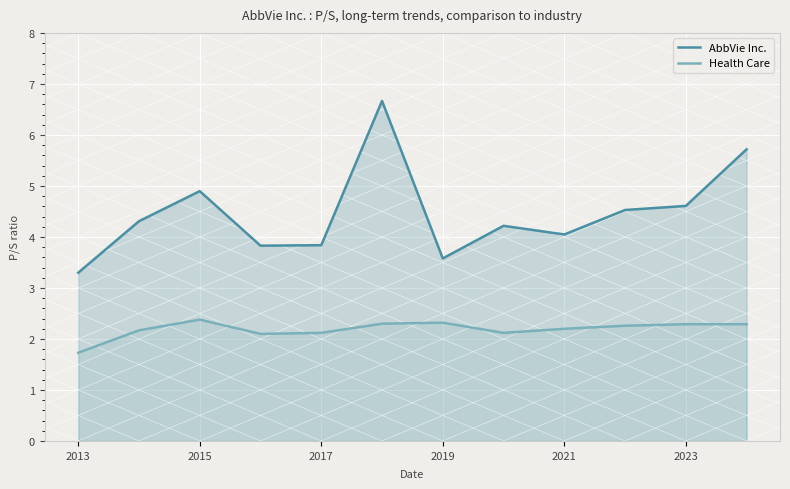

Between 2021 and 2023, which series saw the biggest shift?

AbbVie Inc.